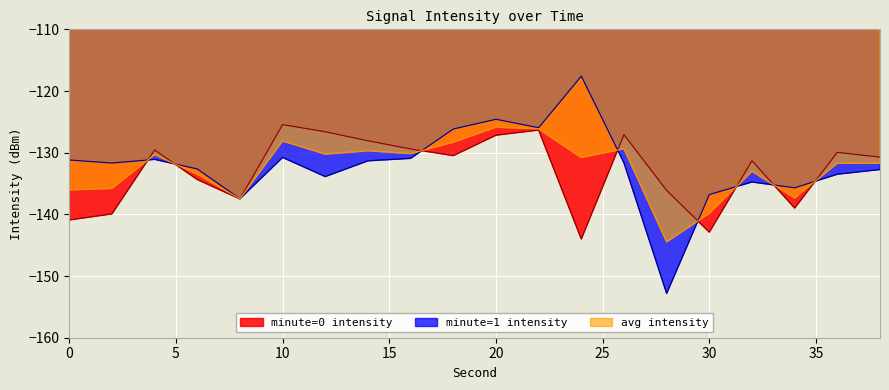

What is the maximum value for minute_0?

-125.4